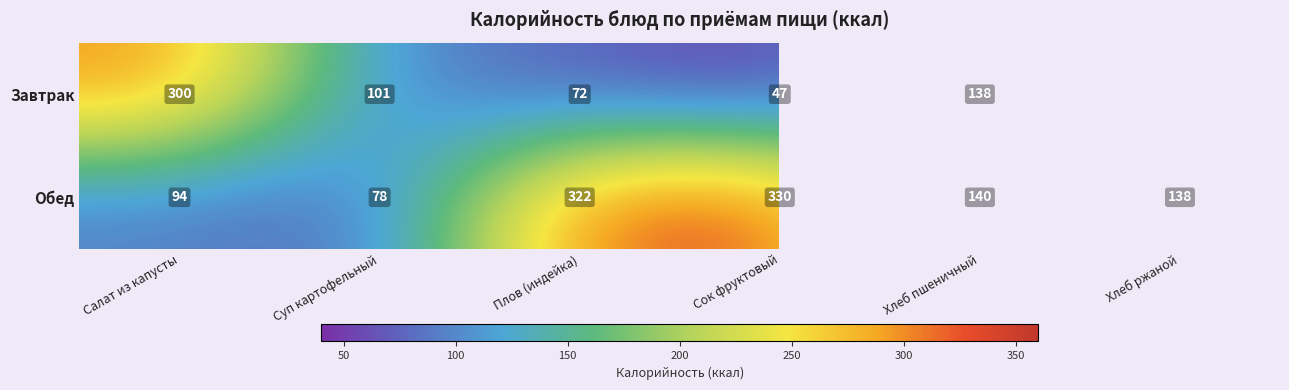

What is the spread (max minus min) of values at Суп картофельный?

23